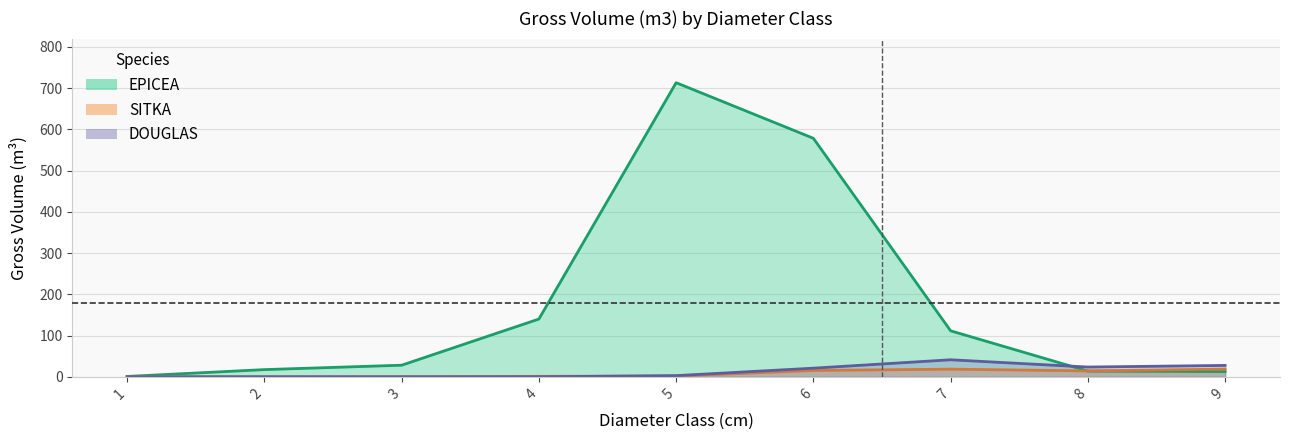

Which series has the largest range (max minus min)?

EPICEA_vtgr